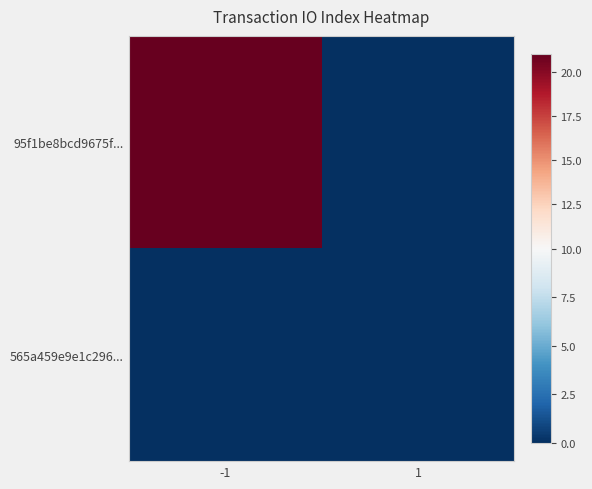

At -1, list the series in order from largest to smallest.

95f1be8bcd9675f..., 565a459e9e1c296...